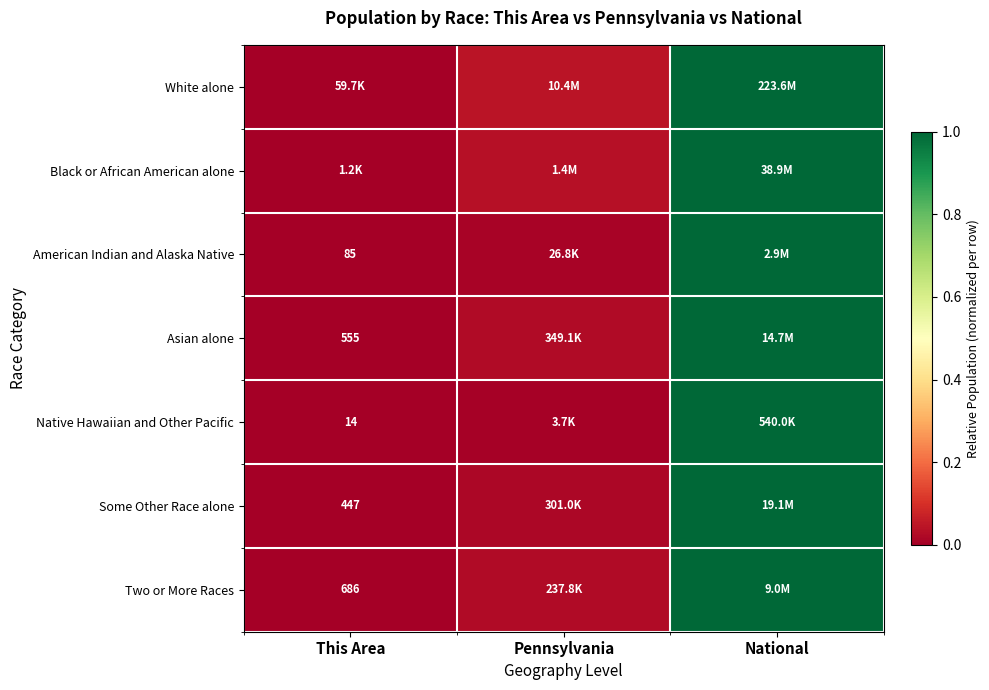

Which category has the lowest value in the Native Hawaiian and Other Pacific series?

This Area